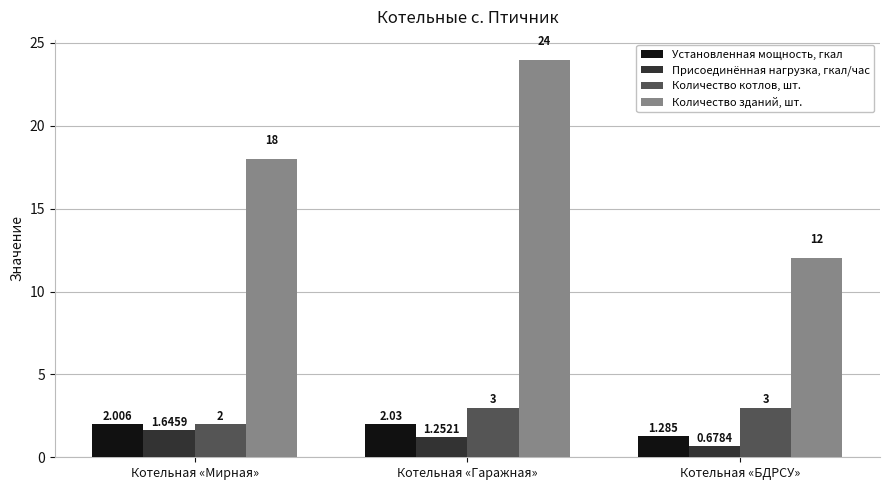

What is the average value of the Установленная мощность, гкал series?

1.8